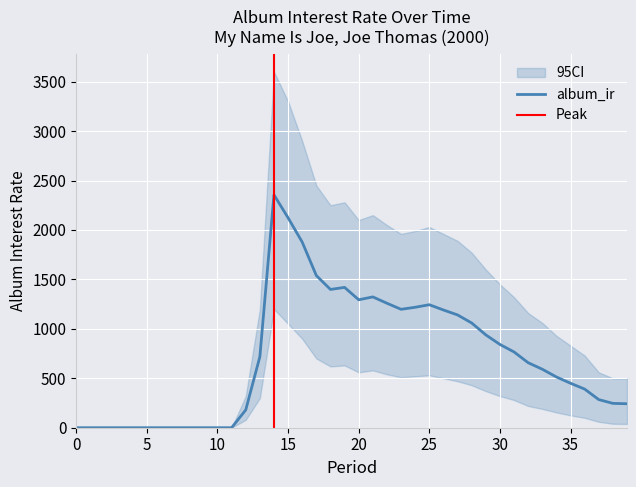

What value does the album_ir_lo series have at 23?

510.0